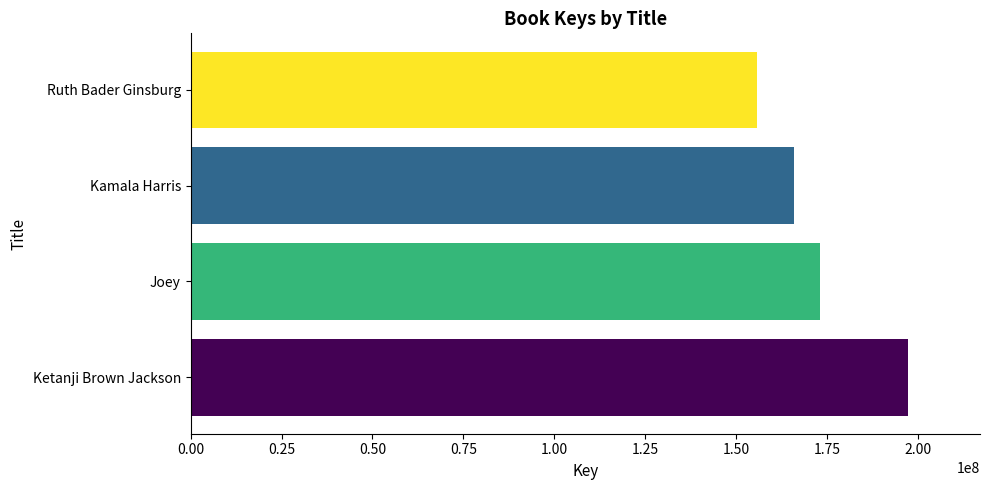

Count the values in the range 165903850 to 197340591.

3